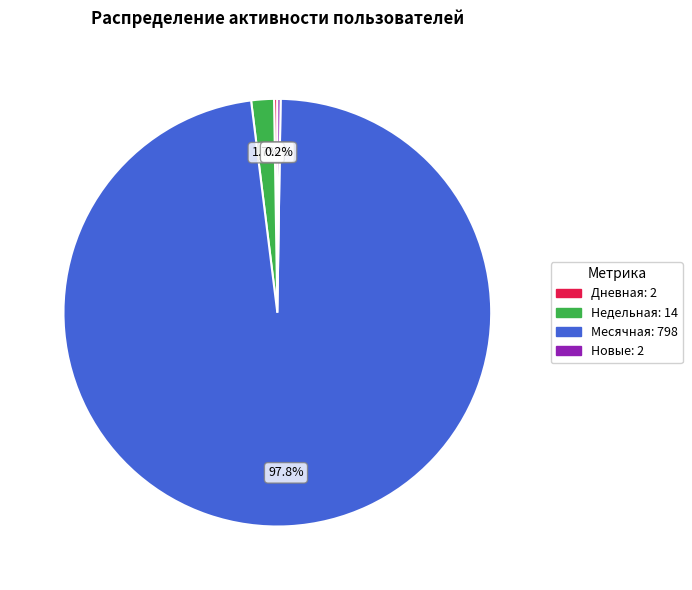

Does any single category account for the majority?

Yes